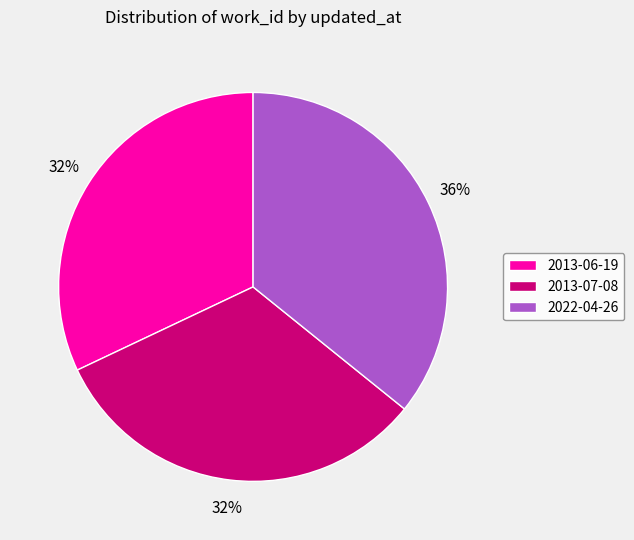

Does 2013-07-08 account for over 50% of the chart?

No